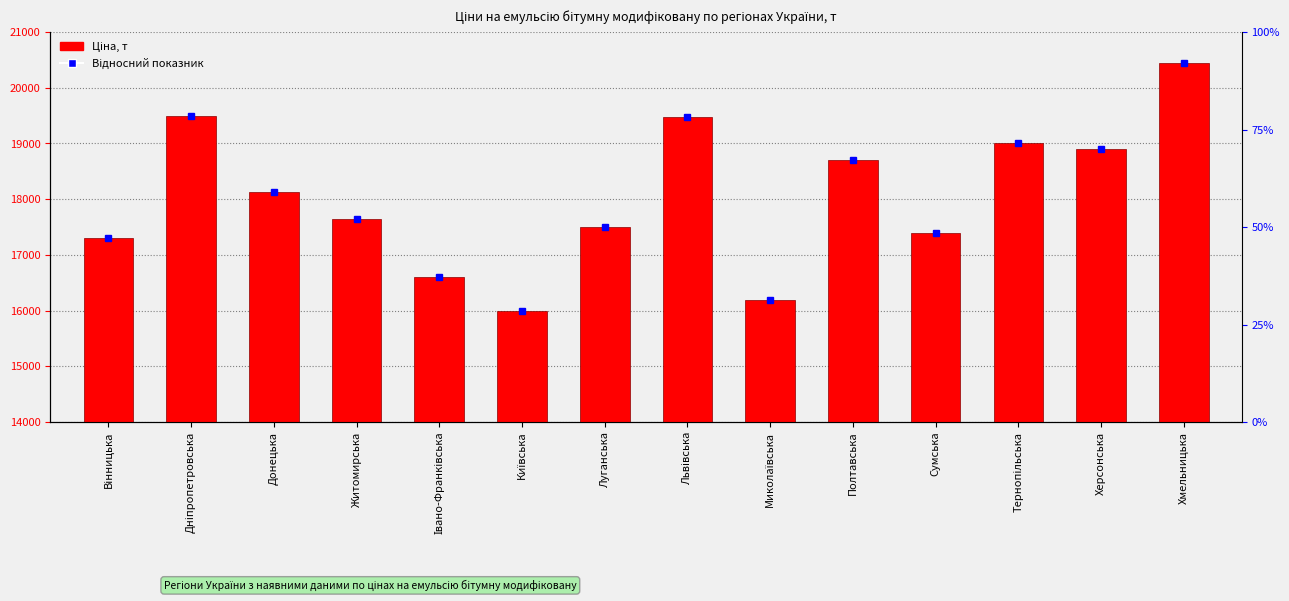

What is the change in value from Вінницька to Херсонська?

+1600.0